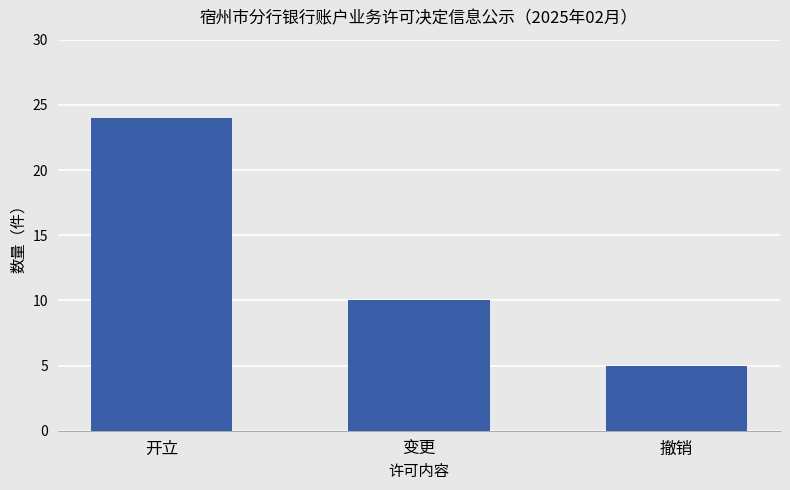

The chart shows a value of 36 at 开立. True or false?

False